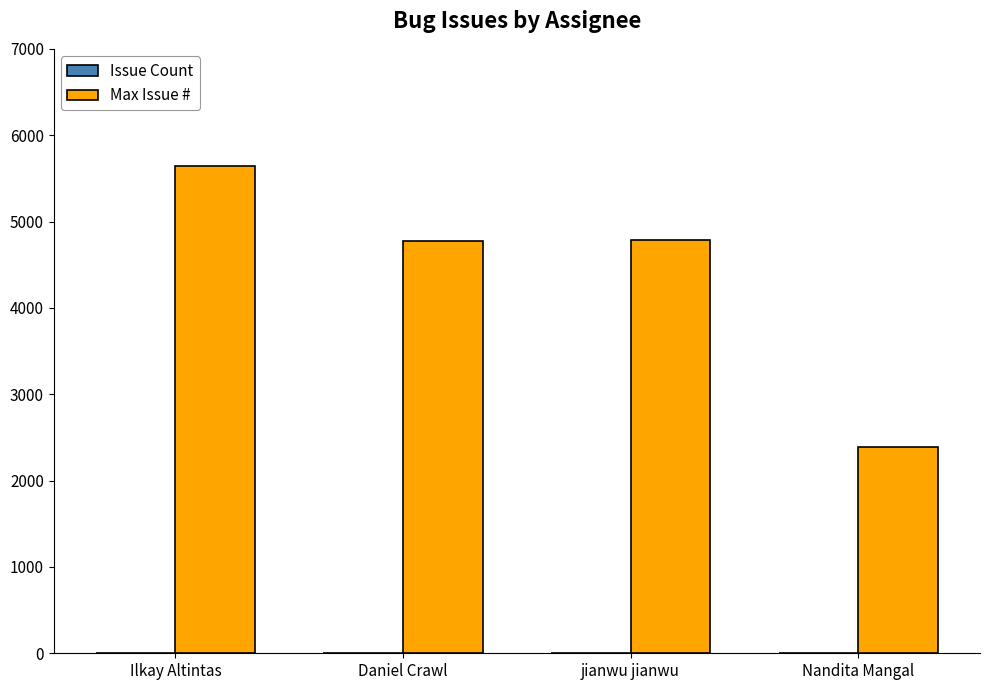

What is the greatest value displayed?

5646